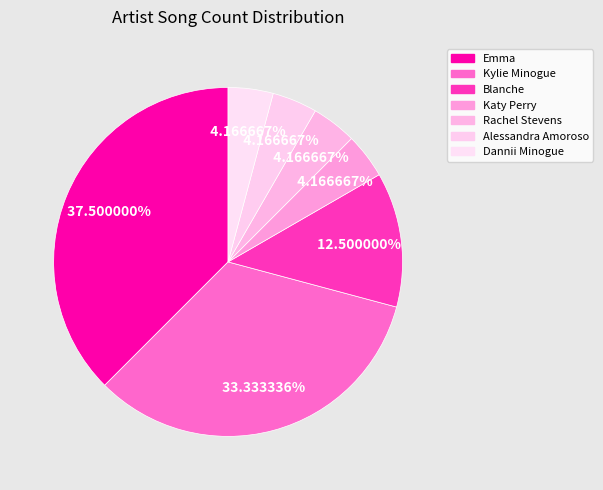

How many segments does this pie chart have?

7